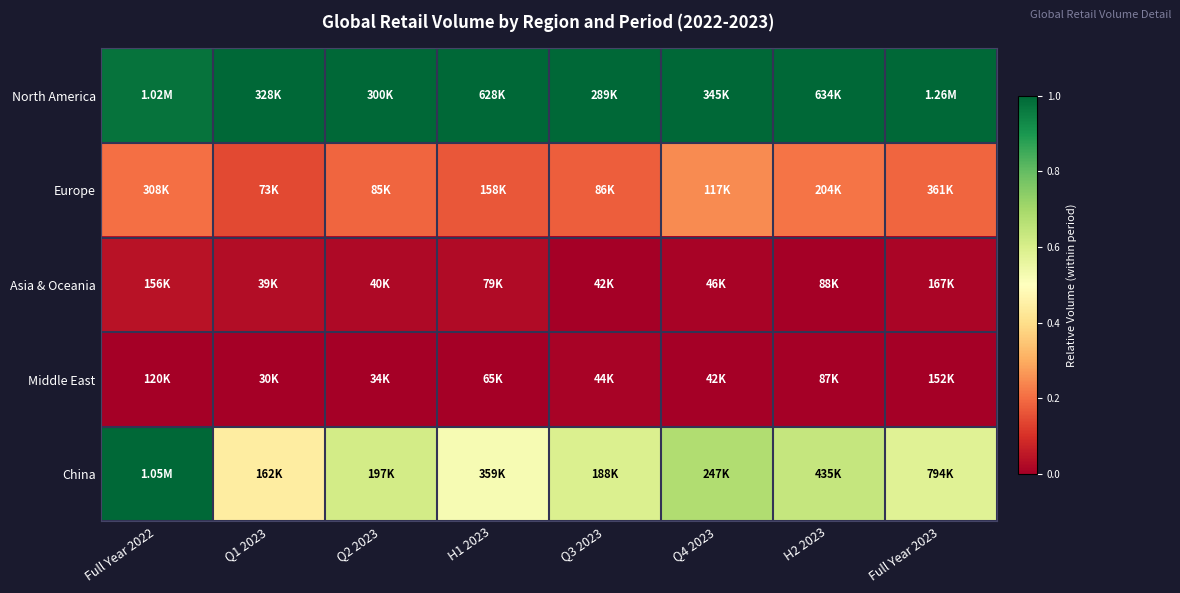

What is the spread (max minus min) of values at Full Year 2022?

1.0